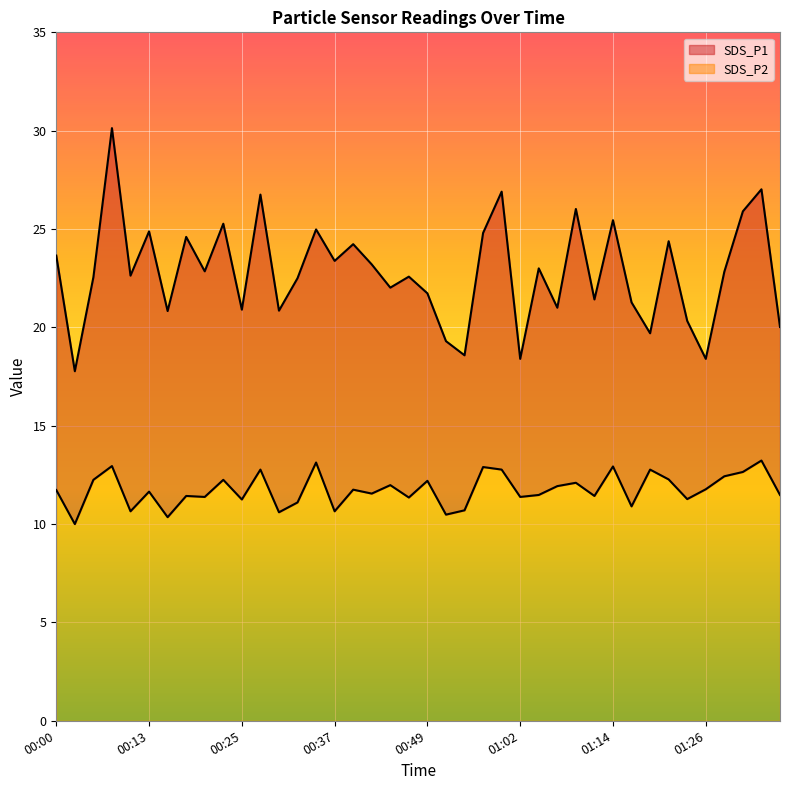

What is the total value across all series at 01:19?

32.5